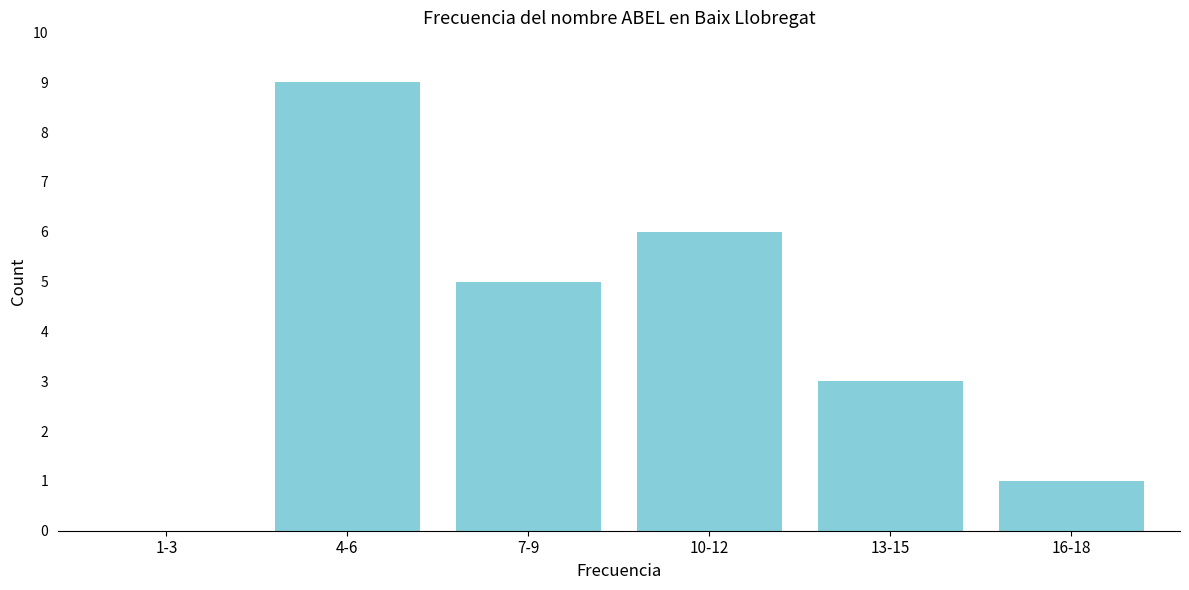

Reading left to right, what are all the values shown in this chart?

1-3=0	4-6=9	7-9=5	10-12=6	13-15=3	16-18=1